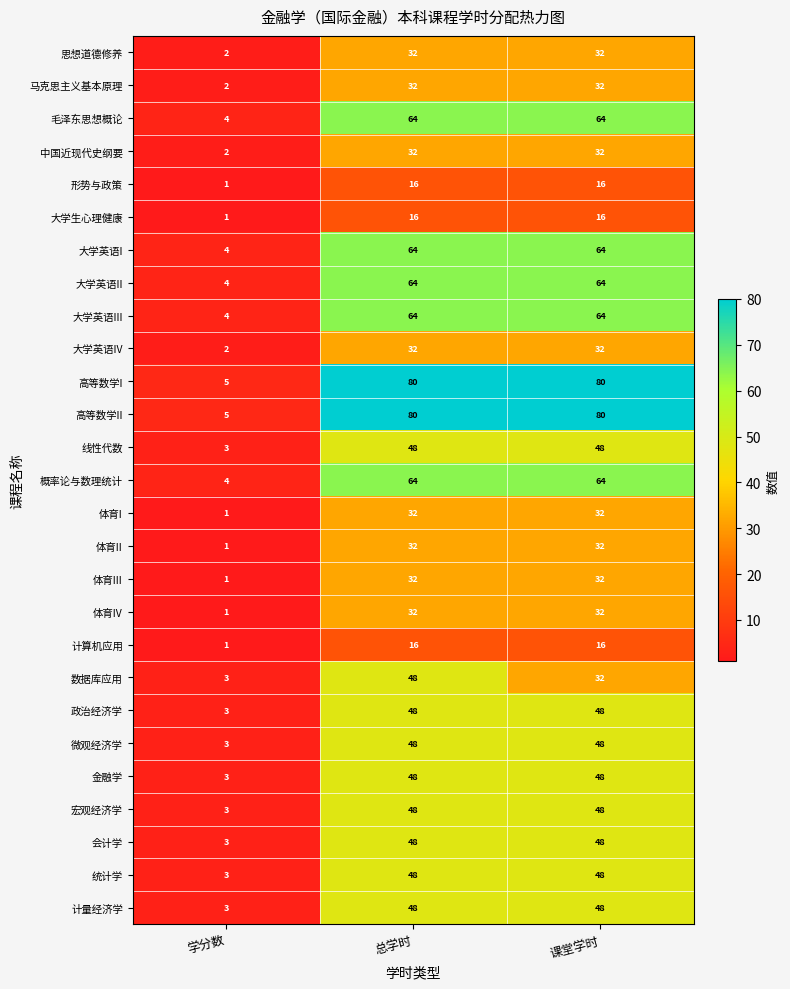

What is the spread (max minus min) of values at 学分数?

4